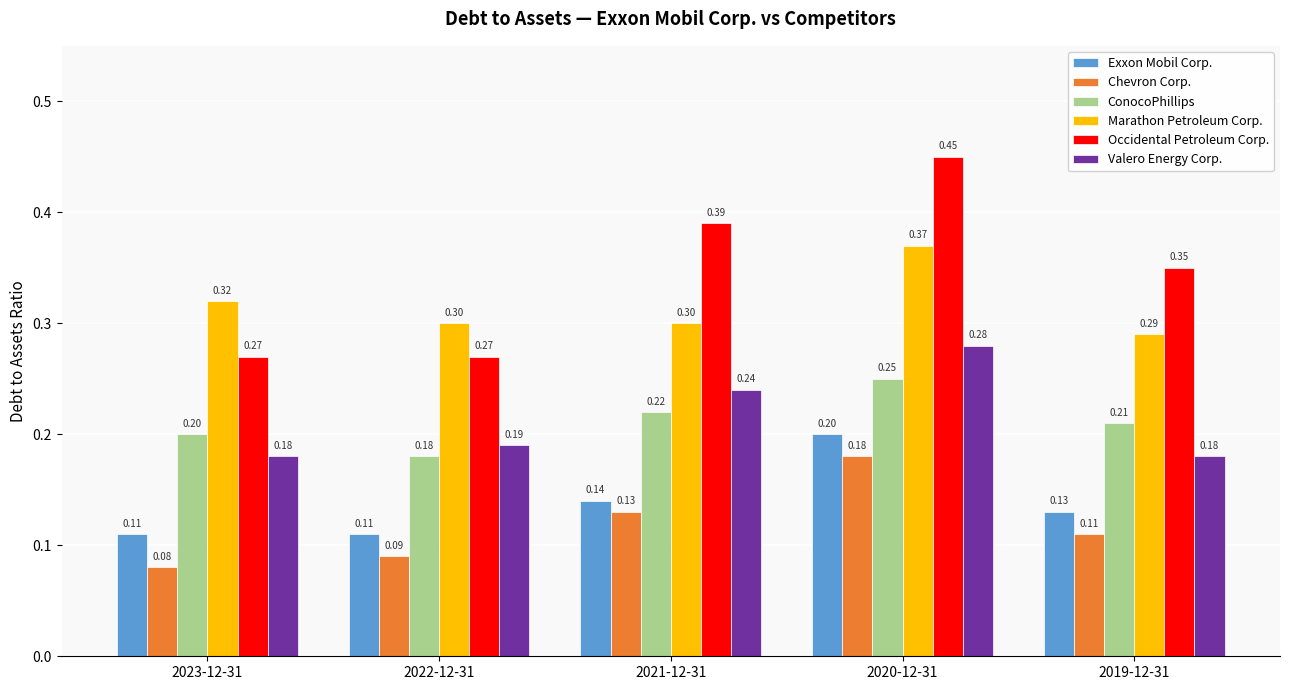

At how many categories does at least one series exceed 0?

5